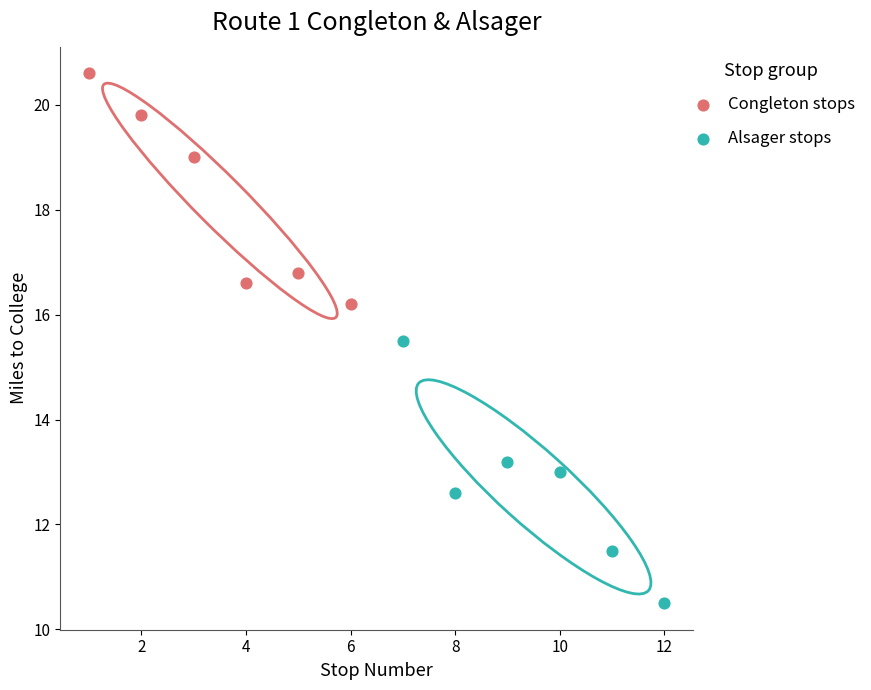

Which series contains the highest Y value?

Congleton stops